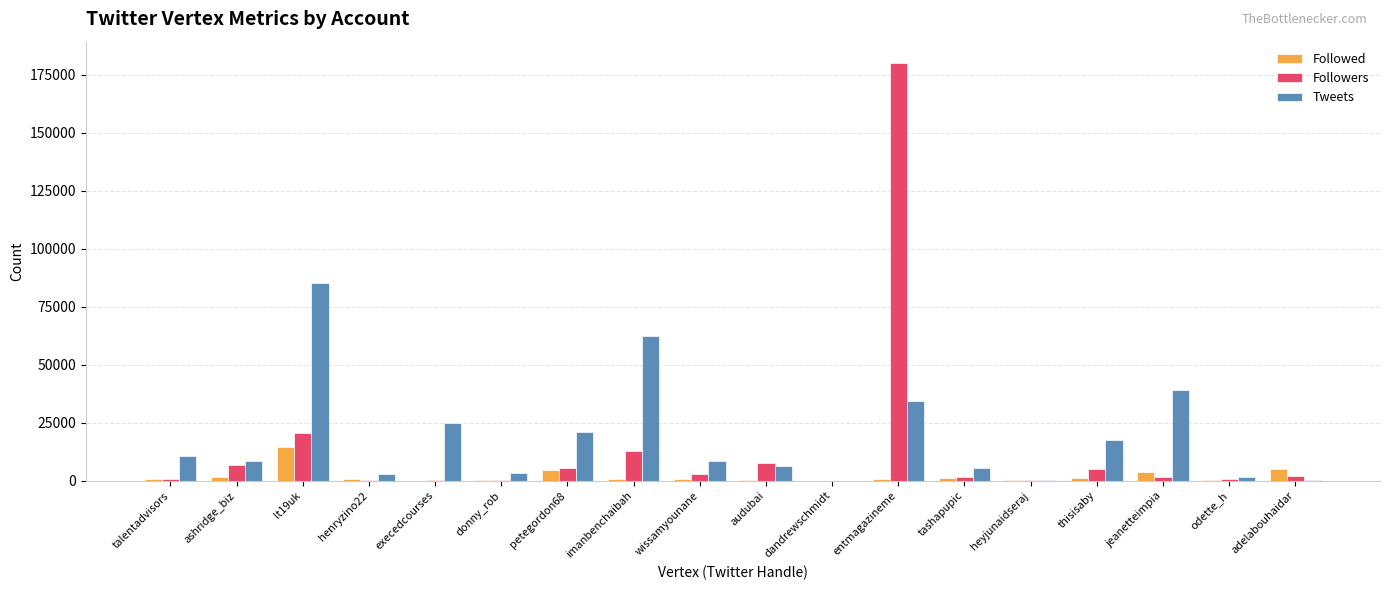

Which series has the widest spread of values?

Followers